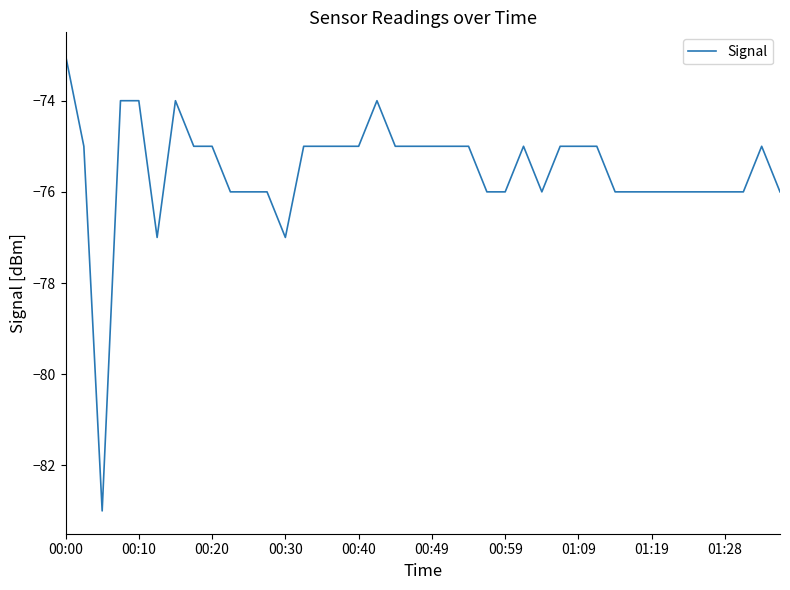

What is the difference between the maximum and minimum values?

10